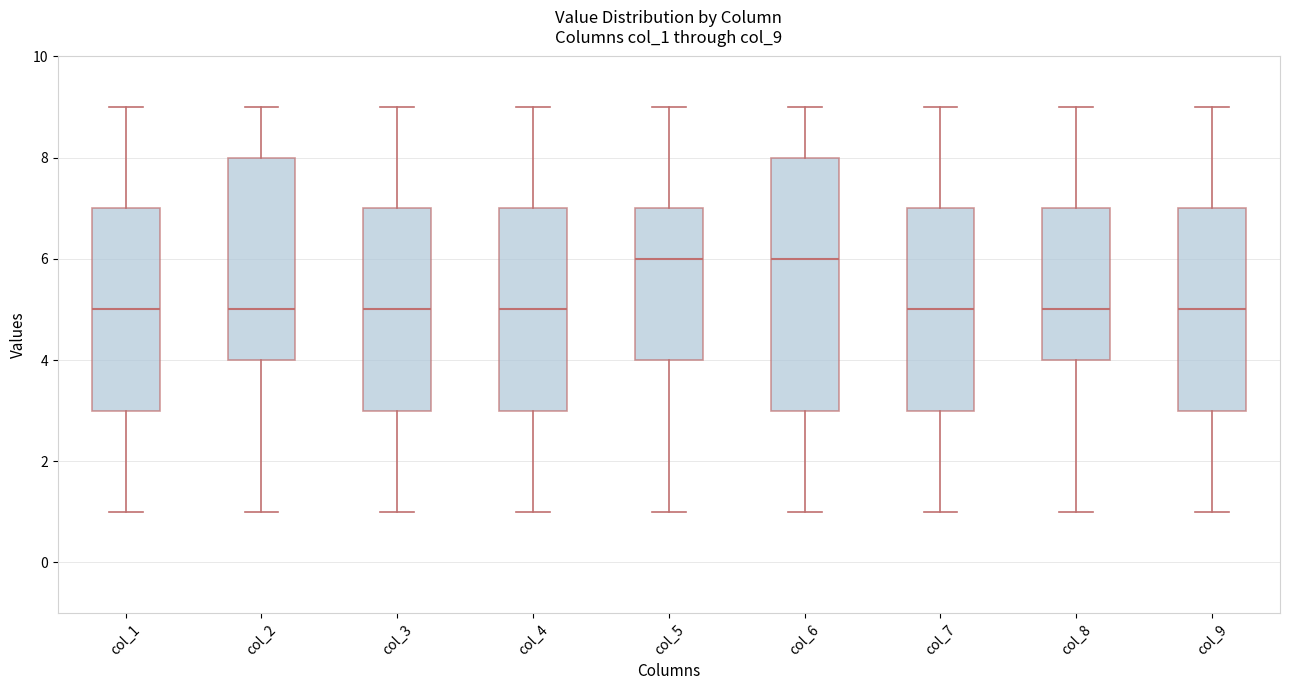

Which box is the tallest, from its lower edge to its upper edge?

col_6